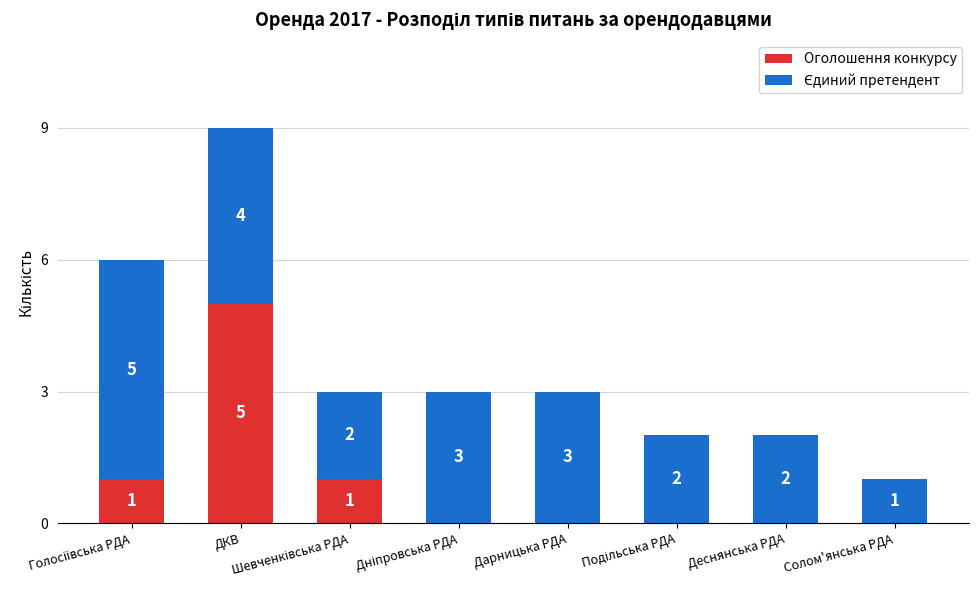

What is the highest value of the Оголошення конкурсу series?

5